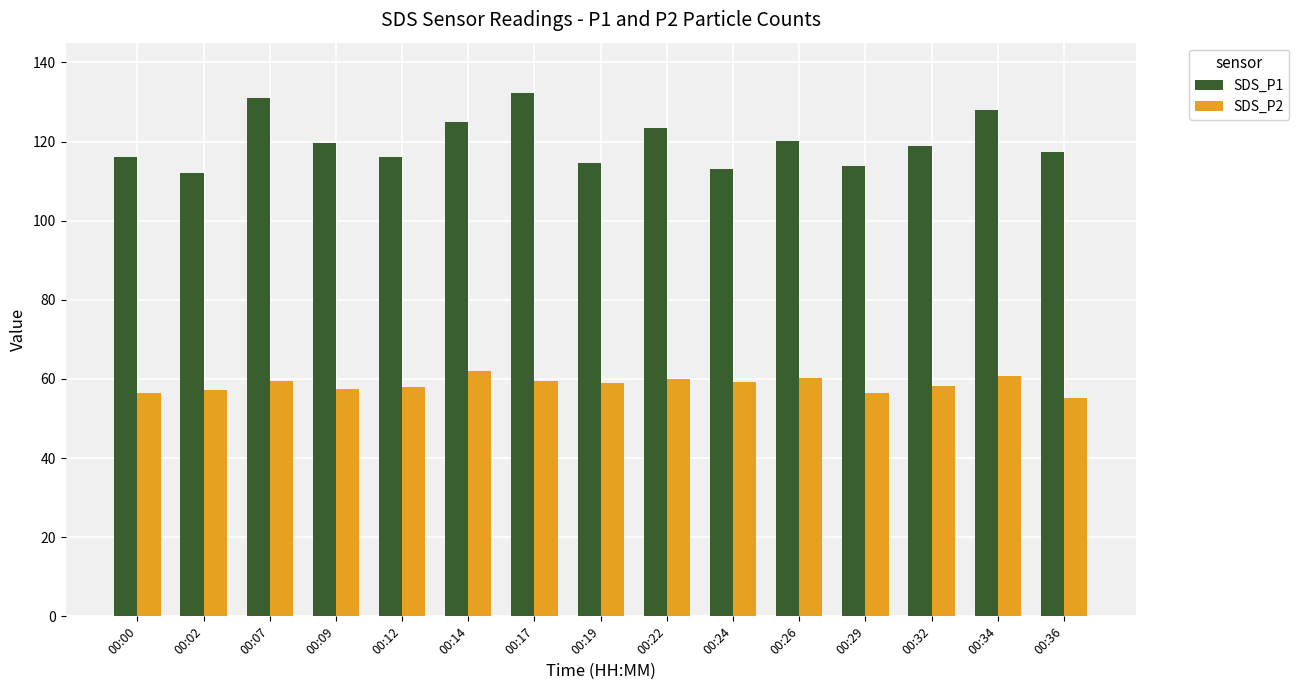

Is the value of SDS_P2 at 00:36 greater than the value of SDS_P1 at 00:02?

No